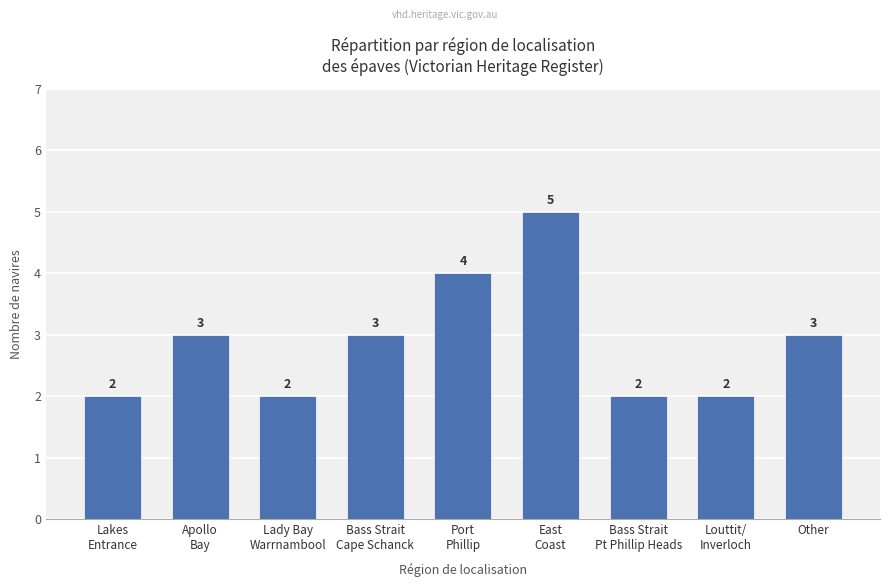

Count the values in the range 2 to 3.

7